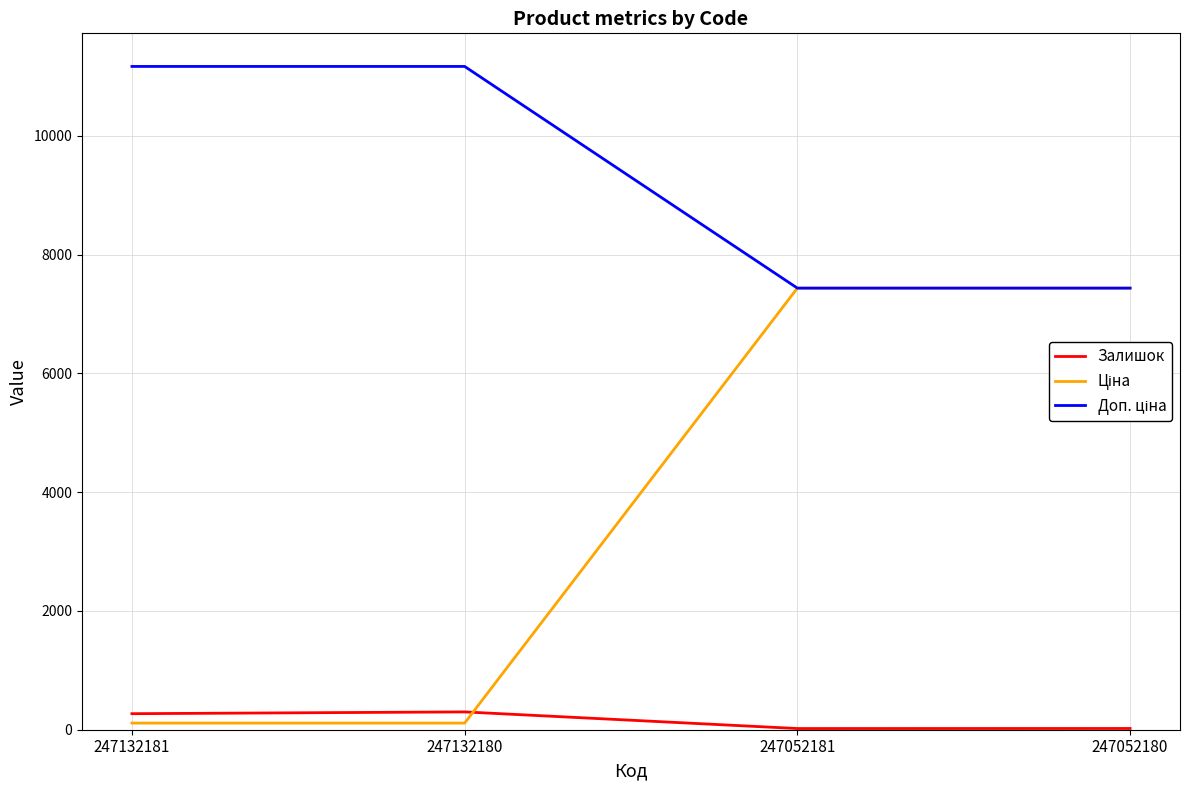

What is the greatest value displayed?

11169.0